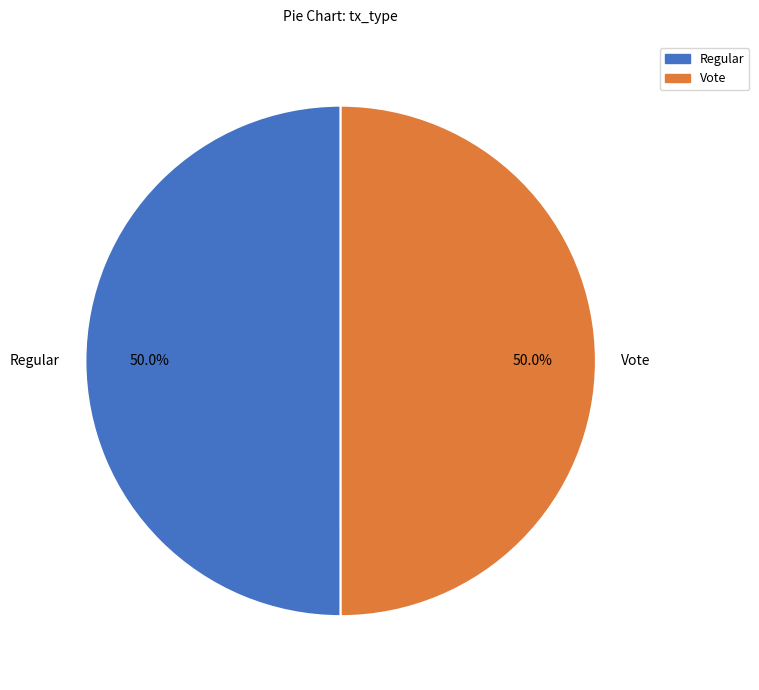

Combined, what portion of the pie is Regular and Vote?

100.0%